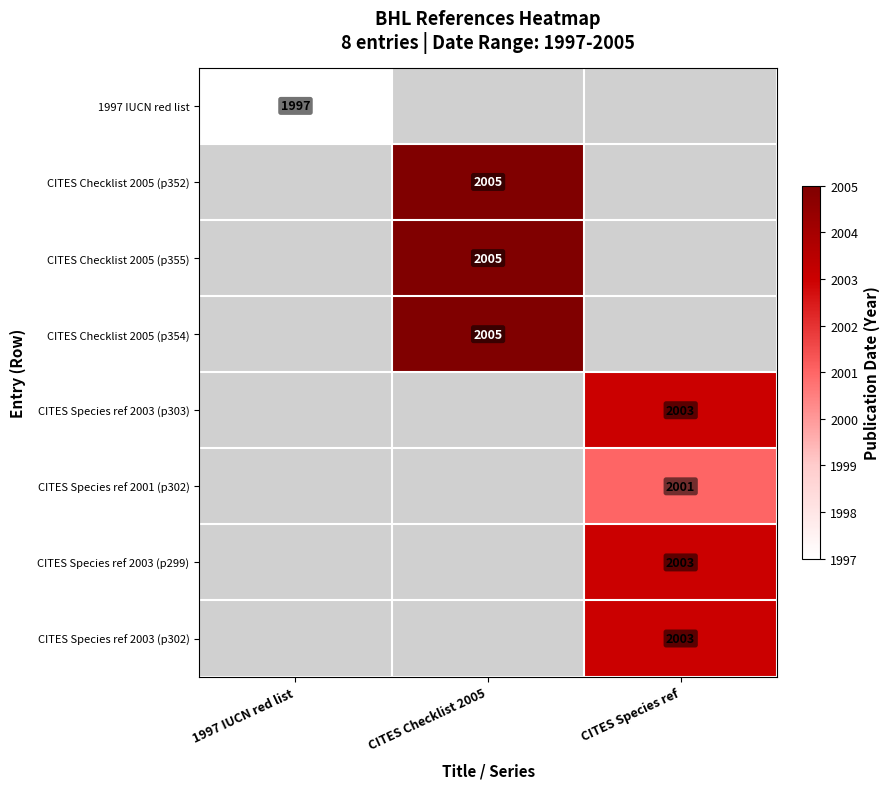

Is it true that CITES Species ref 2003 (p303) equals 795 at CITES Species ref?

False